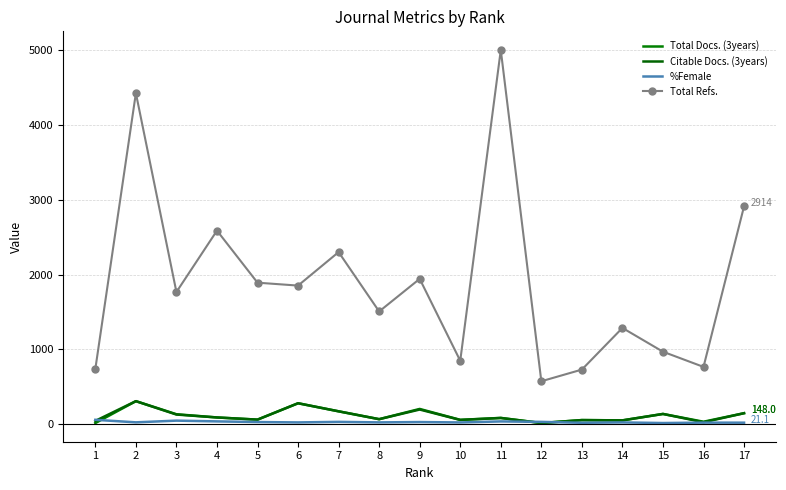

What is the sum of the Citable Docs. (3years) values at 11 and 15?

222.0